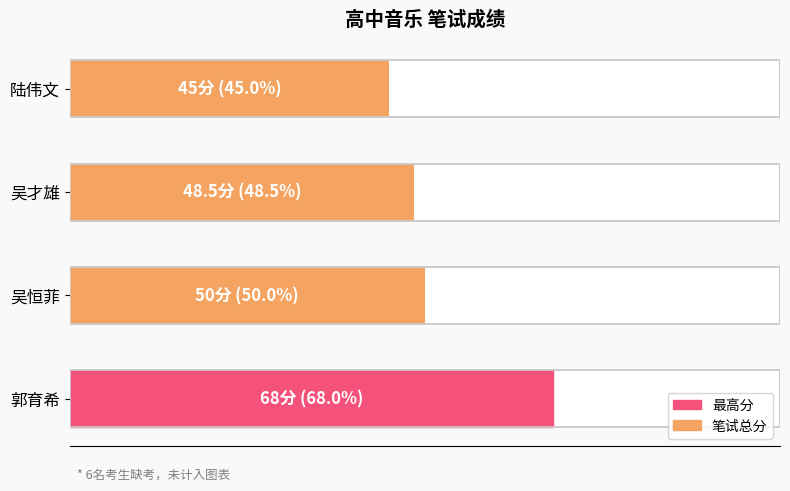

How many values are below 50?

2